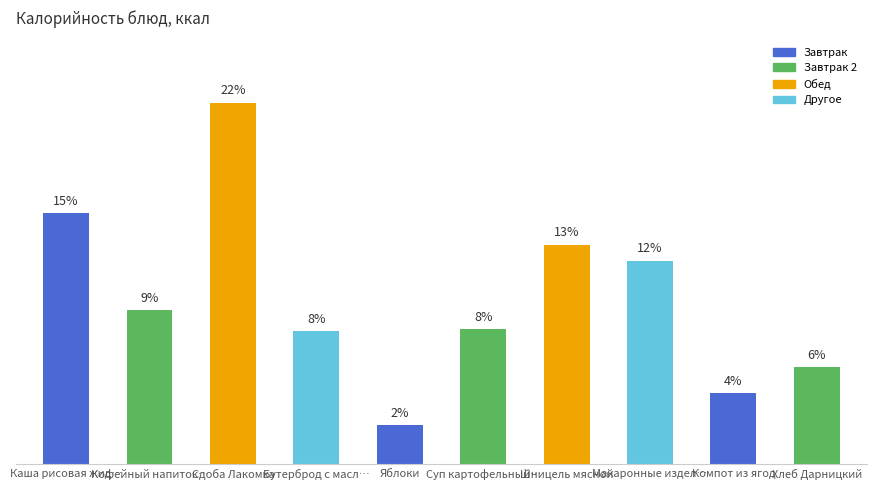

Rank the categories by value from lowest to highest.

Яблоки, Компот из ягод, Хлеб Дарницкий, Бутерброд с масл…, Суп картофельный…, Кофейный напиток…, Макаронные издел…, Шницель мясной, Каша рисовая жид…, Сдоба Лакомка